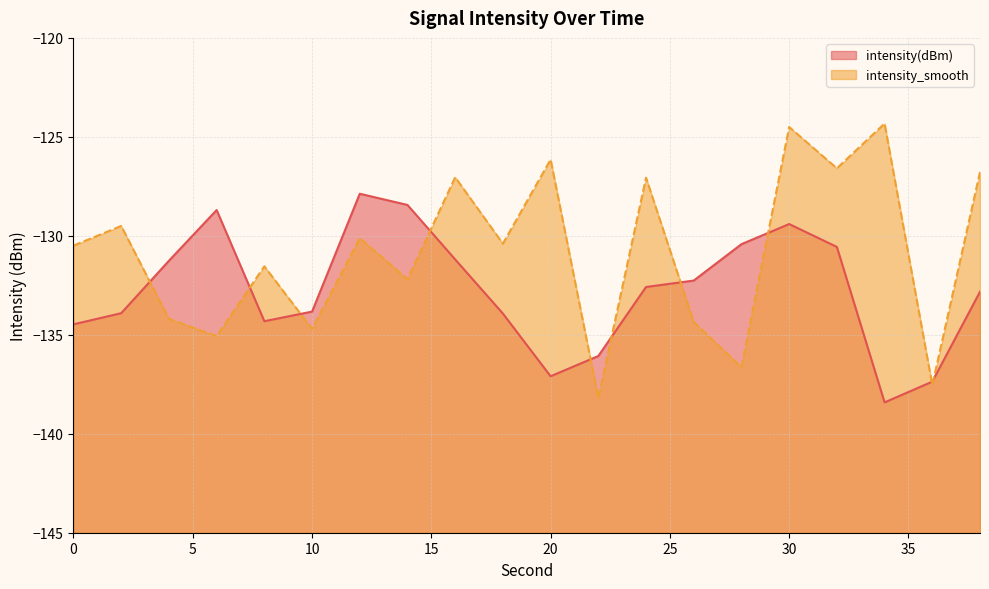

Reading left to right, transcribe all the data shown in this chart.

intensity(dBm): -134.5	-133.9	-131.3	-128.7	-134.3	-133.8	-127.9	-128.4	-131.2	-133.9	-137.1	-136.1	-132.6	-132.3	-130.4	-129.4	-130.6	-138.4	-137.4	-132.8
intensity_smooth: -130.5	-129.5	-134.2	-135.1	-131.5	-134.7	-130.1	-132.2	-127.0	-130.4	-126.1	-138.2	-127.1	-134.4	-136.6	-124.5	-126.6	-124.3	-137.5	-126.8